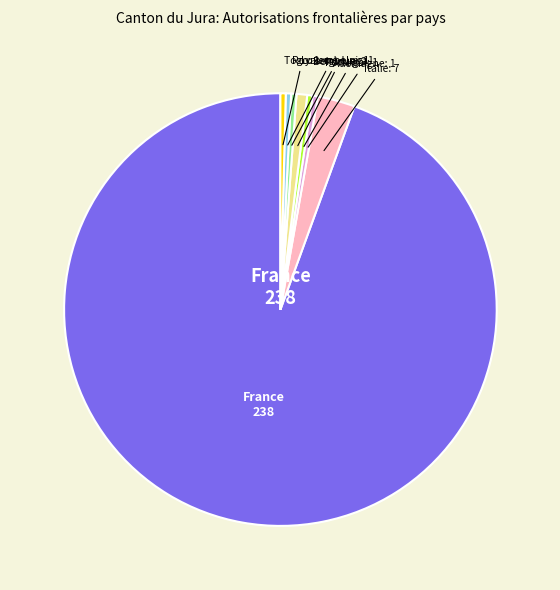

Does any single category account for the majority?

Yes